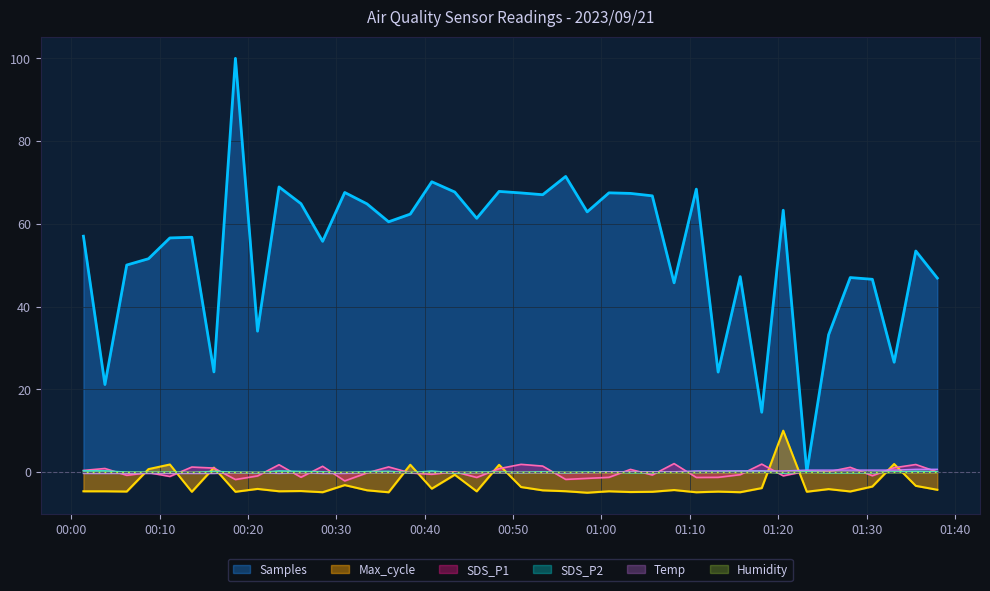

Count the number of data series in this chart.

6